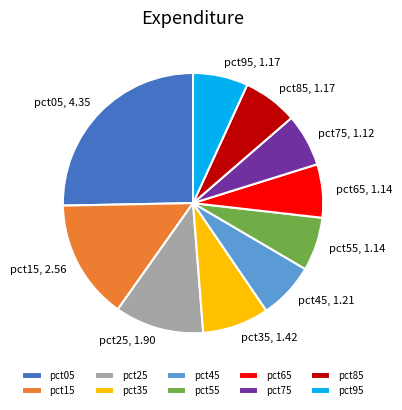

Which category has the biggest portion of the pie?

pct05